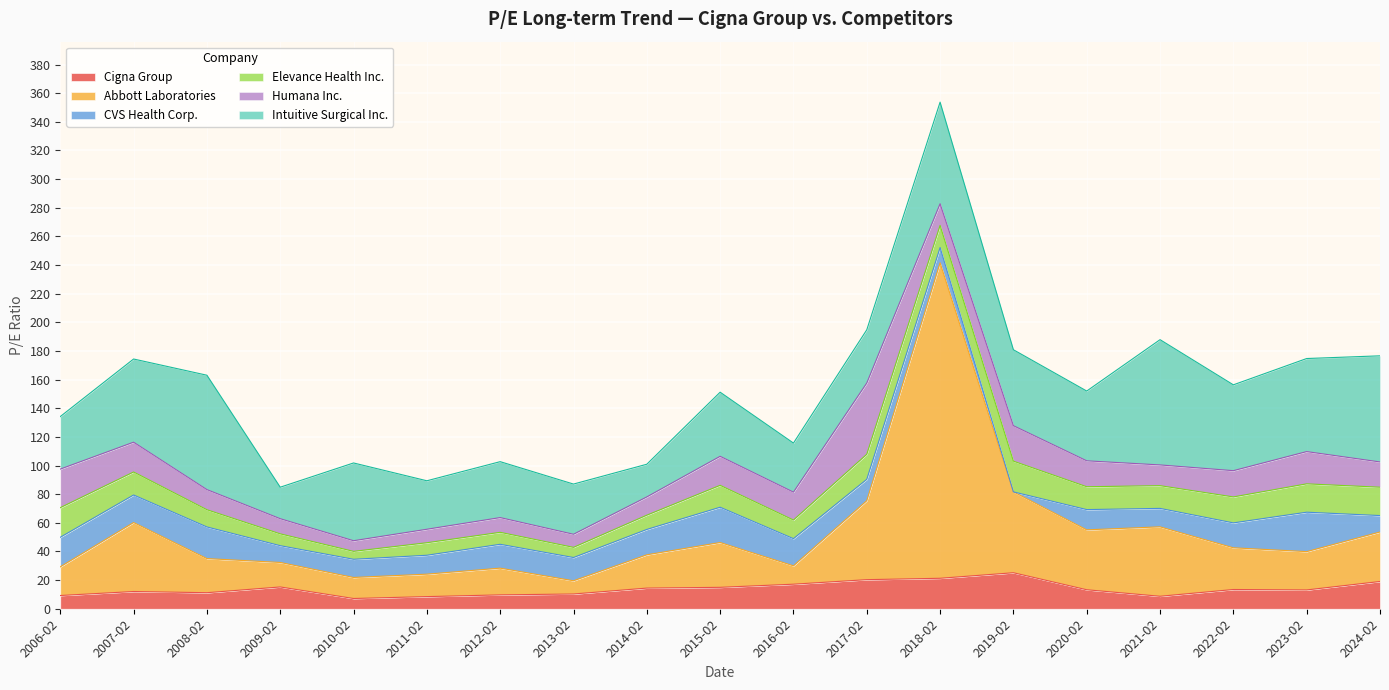

Rank the categories by Elevance Health Inc. value from lowest to highest.

2010-02, 2013-02, 2009-02, 2012-02, 2011-02, 2014-02, 2008-02, 2016-02, 2015-02, 2018-02, 2021-02, 2020-02, 2007-02, 2017-02, 2022-02, 2023-02, 2024-02, 2006-02, 2019-02